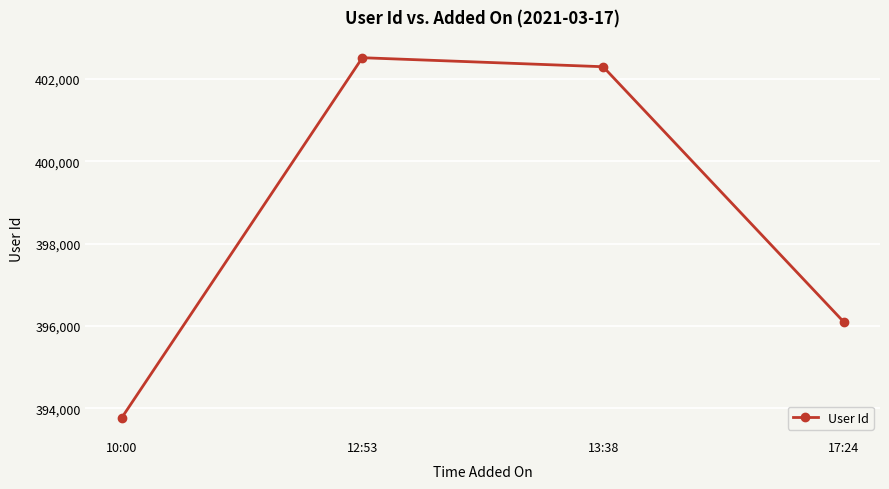

What is the change in value from 10:00 to 13:38?

+8534